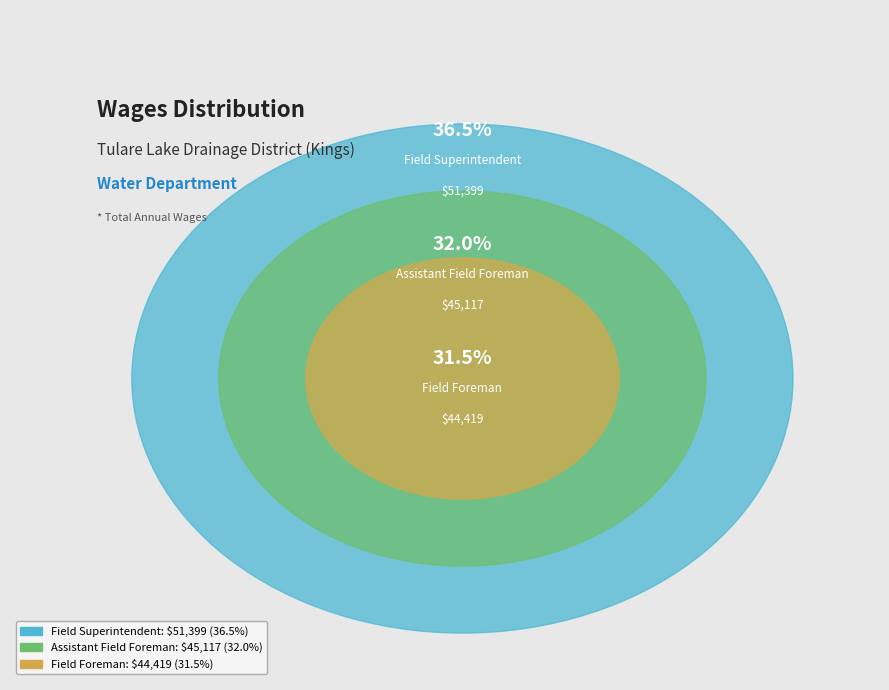

Rank the categories by value from lowest to highest.

Field Foreman, Assistant Field Foreman, Field Superintendent